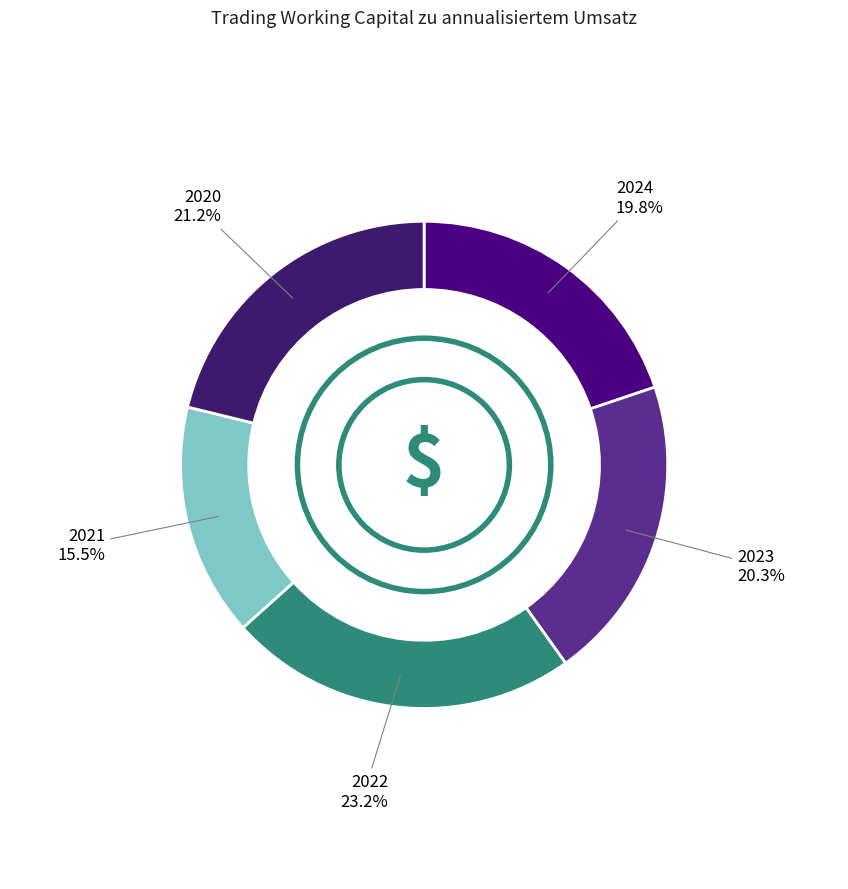

How many slices are in this pie chart?

5